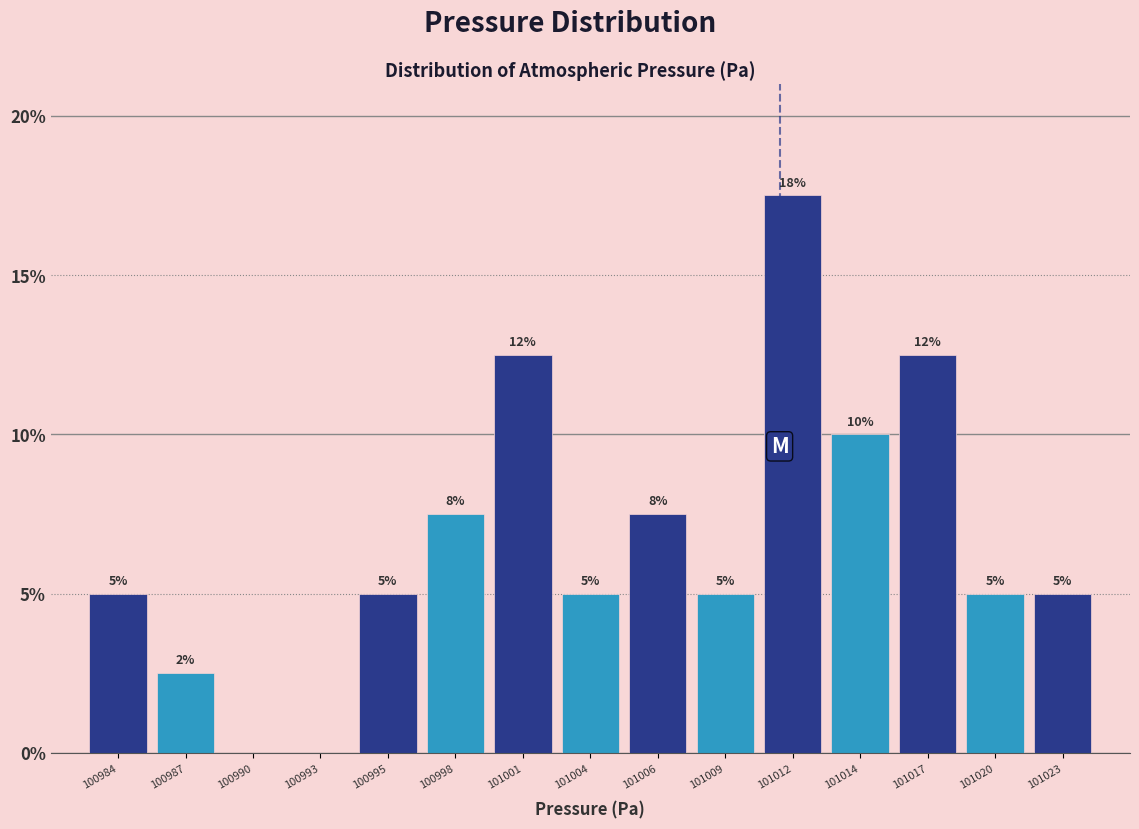

Which label corresponds to the largest value in the chart?

101012